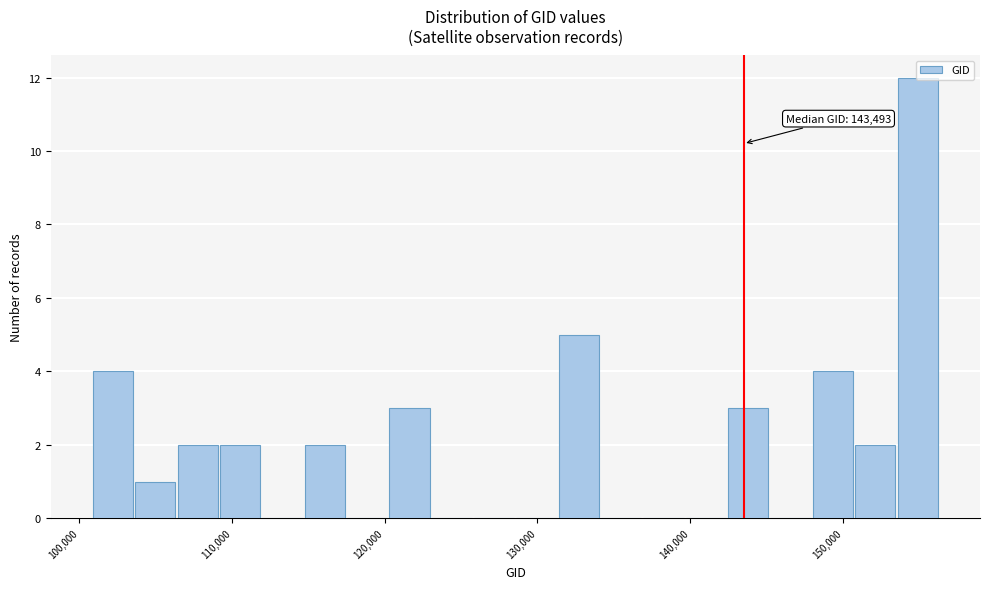

Read against the x-axis, roughly where is the centre of the tallest bar?

155000